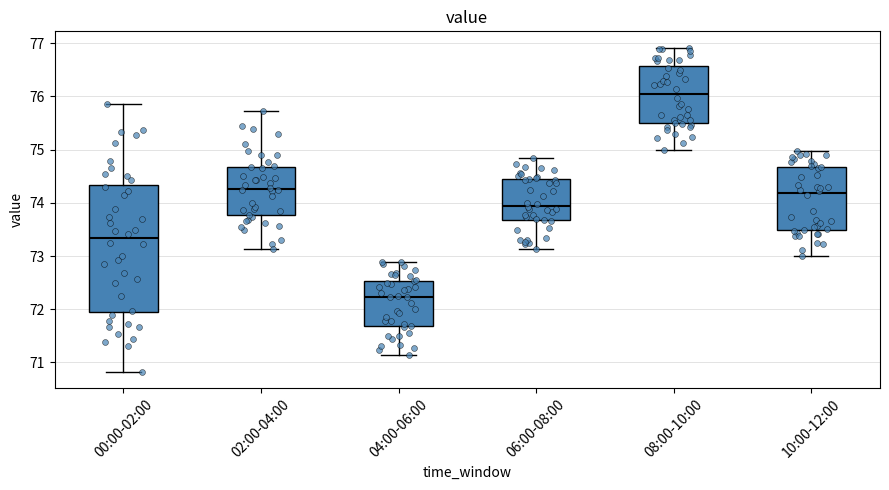

Reading left to right, read every box against the y-axis: the position of its median line, the range the box covers, and the ends of its whiskers. The values are not printed on the chart, so give them approximately, as read against the axis.

00:00-02:00: median 73.3, box 72.0 to 74.3, whiskers 70.8 to 75.9
02:00-04:00: median 74.3, box 73.8 to 74.7, whiskers 73.1 to 75.7
04:00-06:00: median 72.2, box 71.7 to 72.5, whiskers 71.1 to 72.9
06:00-08:00: median 73.9, box 73.7 to 74.4, whiskers 73.1 to 74.9
08:00-10:00: median 76.1, box 75.5 to 76.6, whiskers 75.0 to 76.9
10:00-12:00: median 74.2, box 73.5 to 74.7, whiskers 73.0 to 75.0